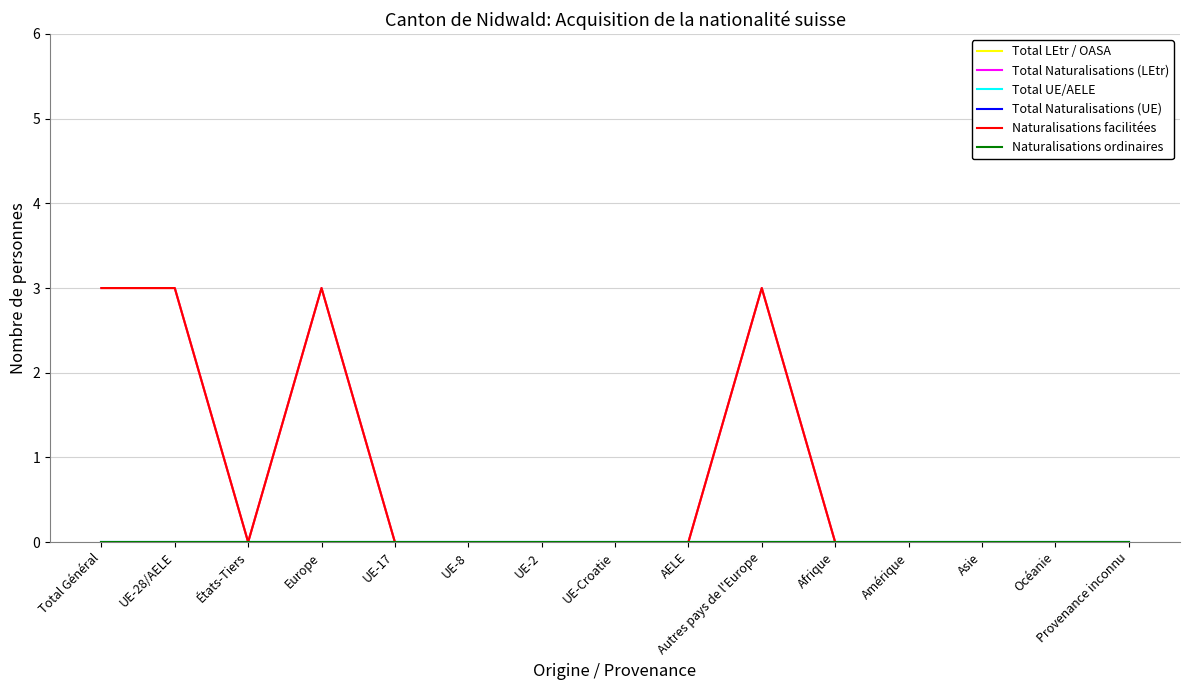

Is it true that Total Naturalisations (LEtr) equals 0 at UE-8?

True